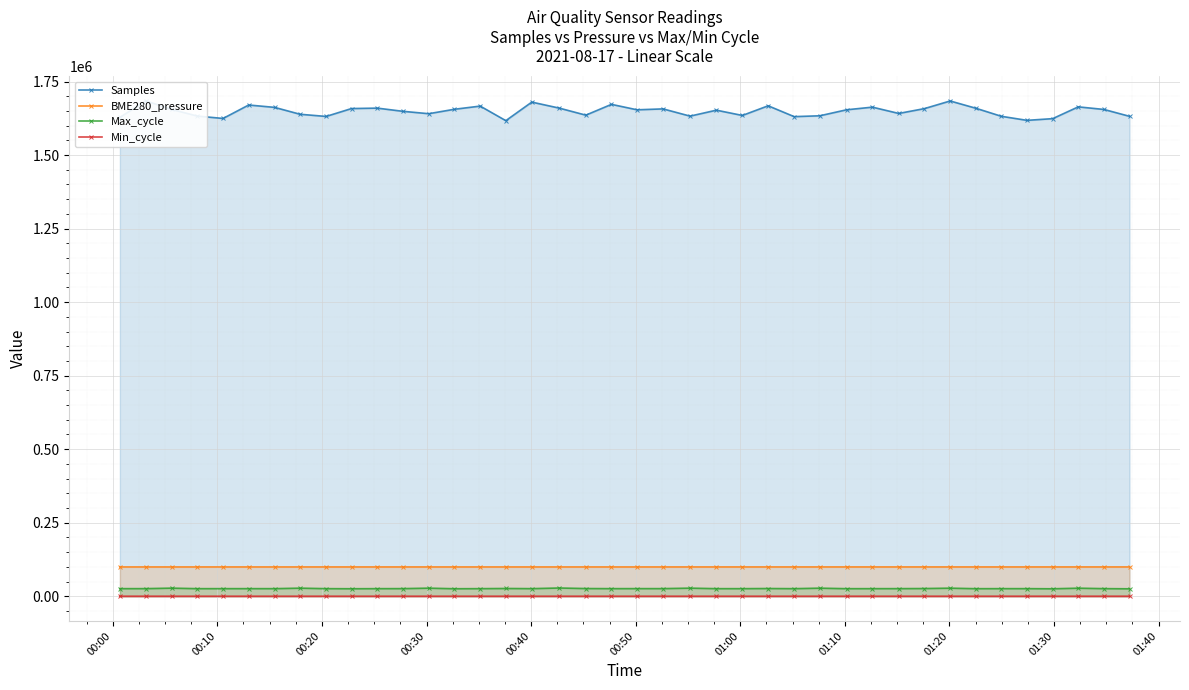

True or false: BME280_pressure and Min_cycle intersect in this chart.

False